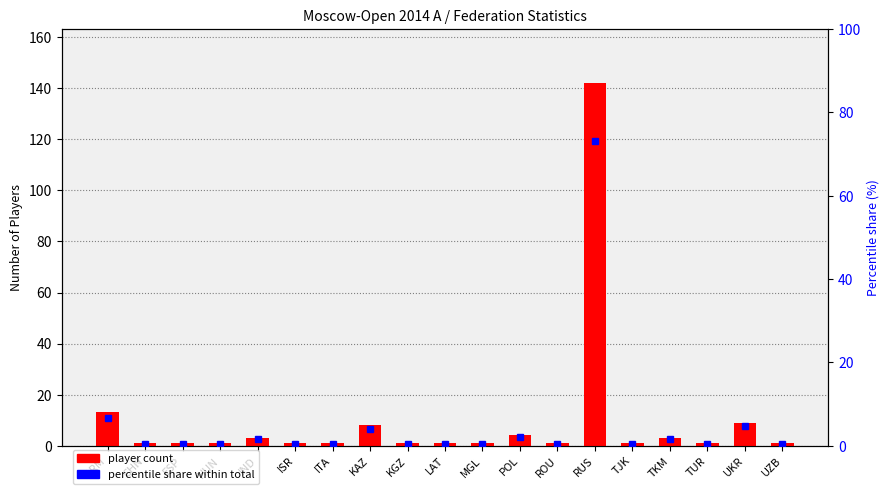

What is the average value of the percentile share within total series?

5.2